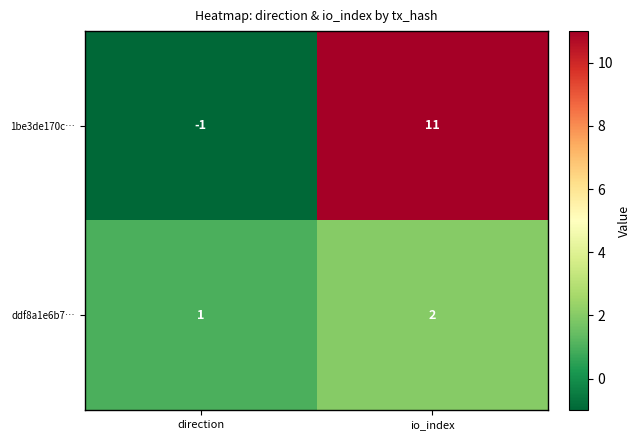

Rank the series by their maximum value, from highest to lowest.

1be3de170c…, ddf8a1e6b7…